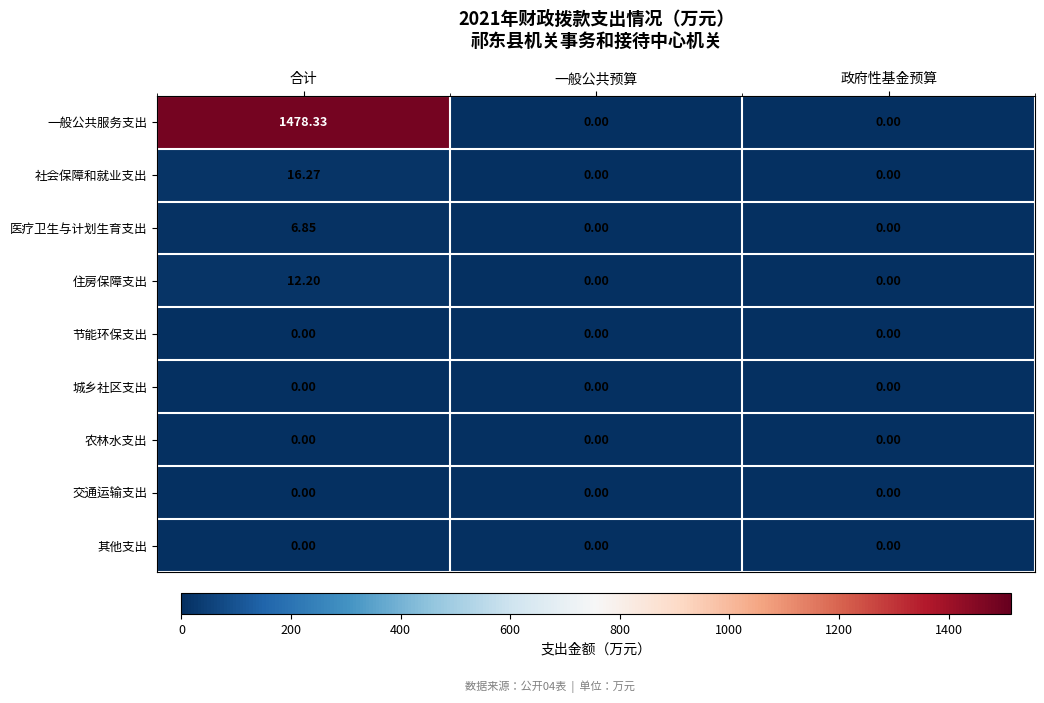

Which series has the largest total across all categories?

一般公共服务支出